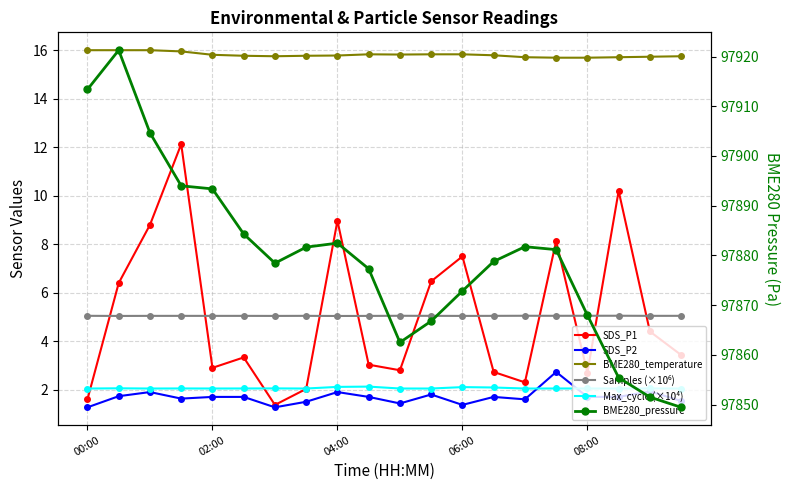

Reading right to left, extract all data points from this chart.

SDS_P1: 3.4	4.4	10.2	2.7	8.1	2.3	2.7	7.5	6.5	2.8	3.0	9.0	2.0	1.4	3.3	2.9	12.1	8.8	6.4	1.6
SDS_P2: 1.5	1.9	1.7	1.7	2.7	1.6	1.7	1.4	1.8	1.4	1.7	1.9	1.5	1.3	1.7	1.7	1.6	1.9	1.7	1.3
BME280_temperature: 15.8	15.7	15.7	15.7	15.7	15.7	15.8	15.8	15.8	15.8	15.8	15.8	15.8	15.8	15.8	15.8	16.0	16.0	16.0	16.0
Samples (×10⁶): 5.0	5.0	5.1	5.0	5.0	5.0	5.0	5.0	5.0	5.0	5.0	5.0	5.0	5.0	5.0	5.0	5.0	5.0	5.0	5.0
Max_cycle (×10⁴): 2.0	2.0	2.0	2.0	2.0	2.0	2.1	2.1	2.0	2.0	2.1	2.1	2.0	2.1	2.0	2.0	2.0	2.0	2.1	2.0
BME280_pressure: 97849.4	97851.5	97855.4	97868.0	97881.2	97881.8	97878.8	97872.8	97866.8	97862.5	97877.3	97882.5	97881.7	97878.4	97884.3	97893.4	97894.0	97904.7	97921.3	97913.4